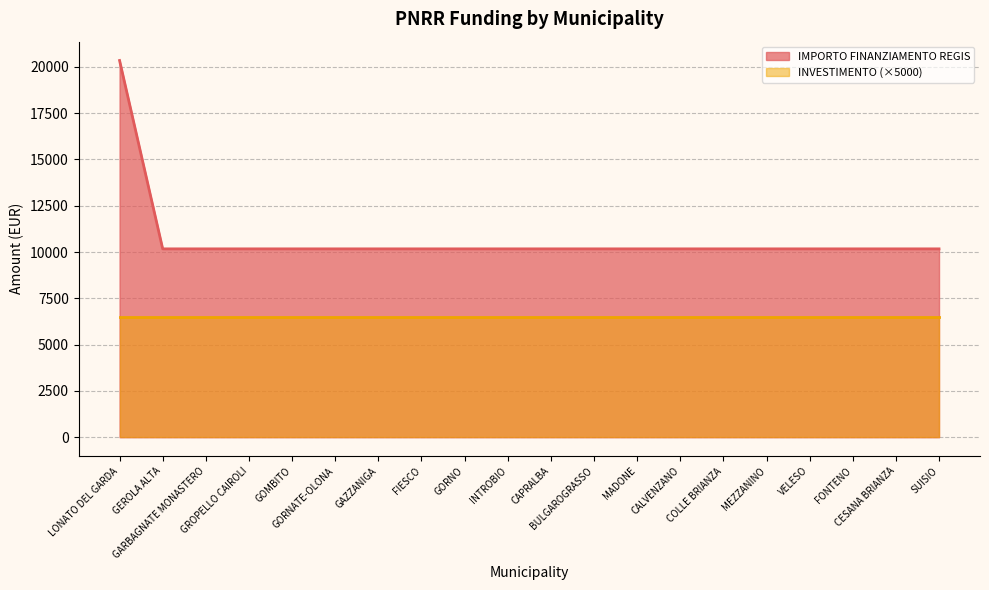

What is the sum of the values at INTROBIO and GARBAGNATE MONASTERO?

20344